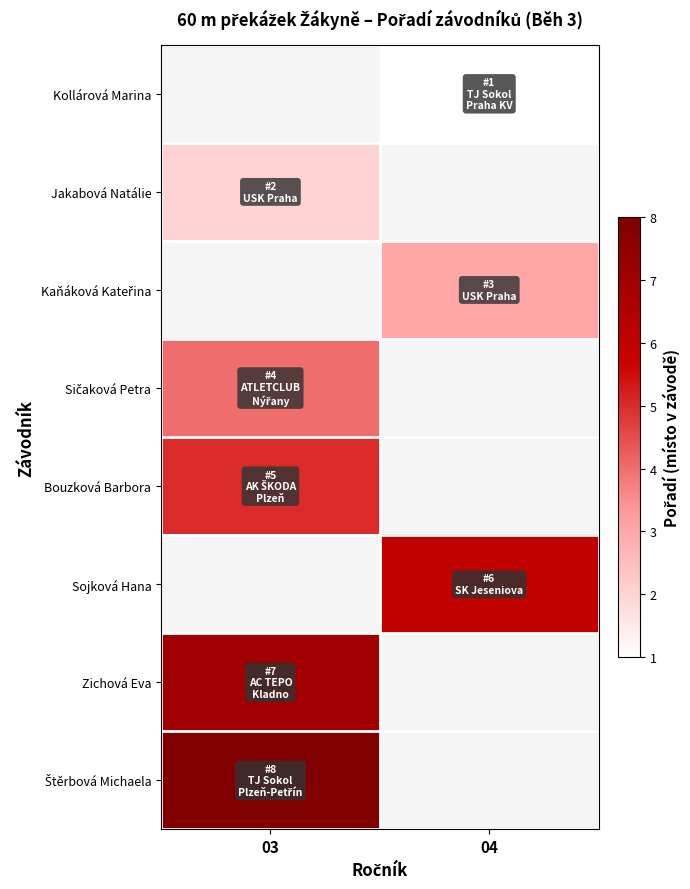

The value of Kaňáková Kateřina at 04 is 4.4. True or false?

False